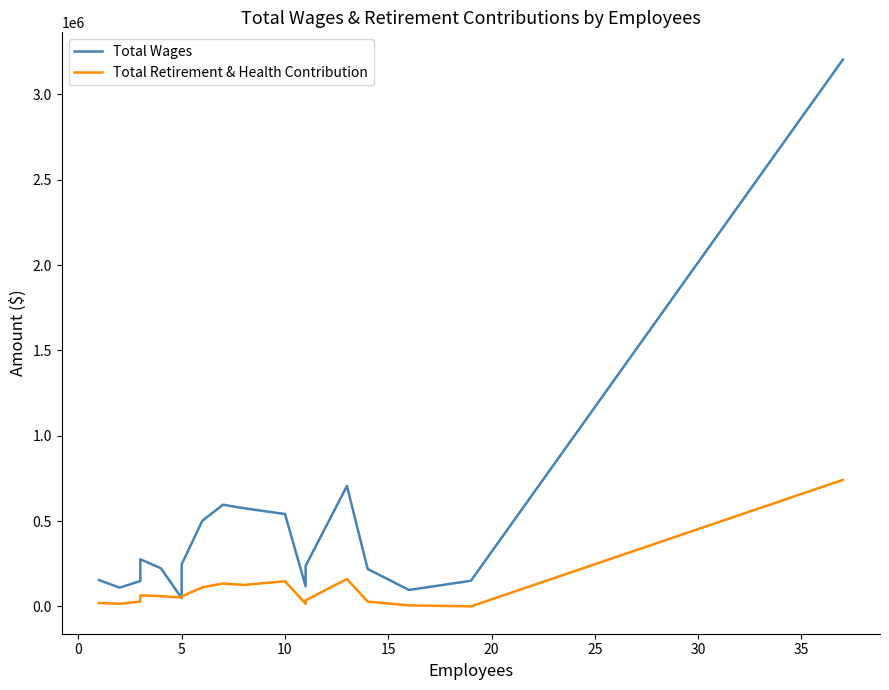

What is the value of the Total Wages point at the 18th from the left?

3203258